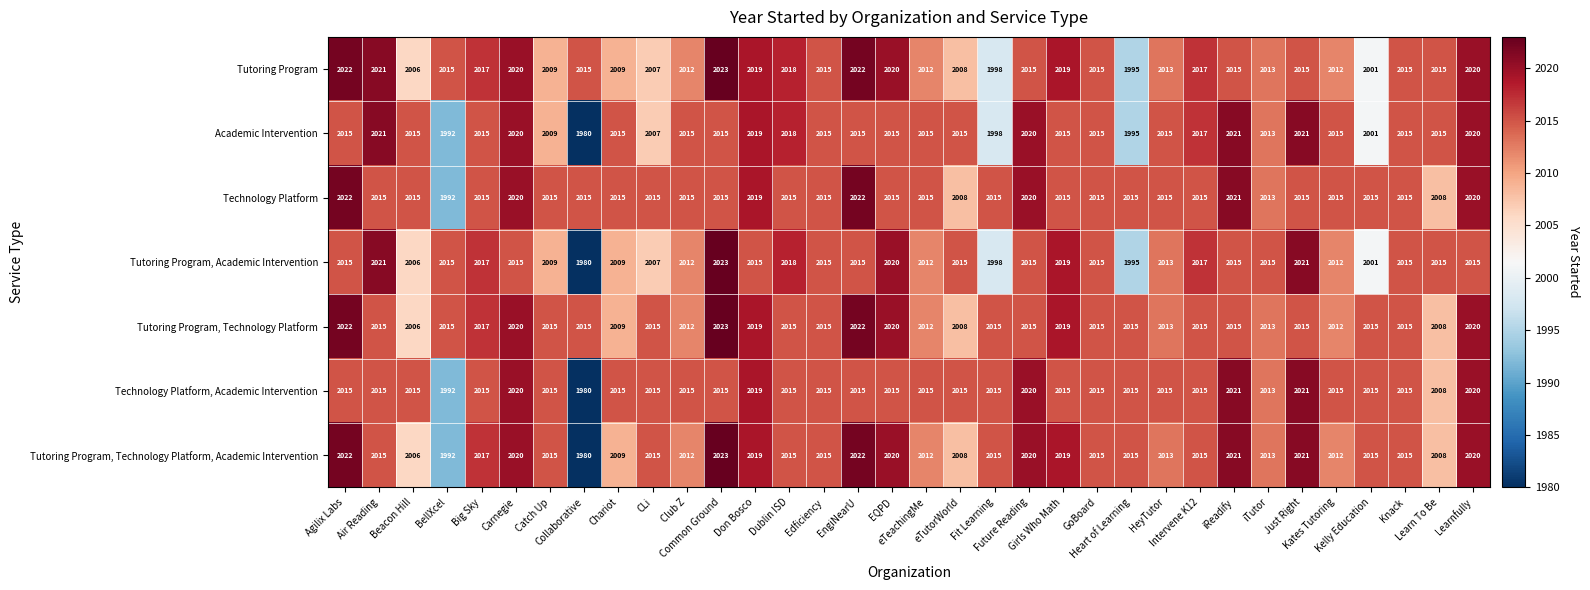

Count the number of categories in the chart.

34